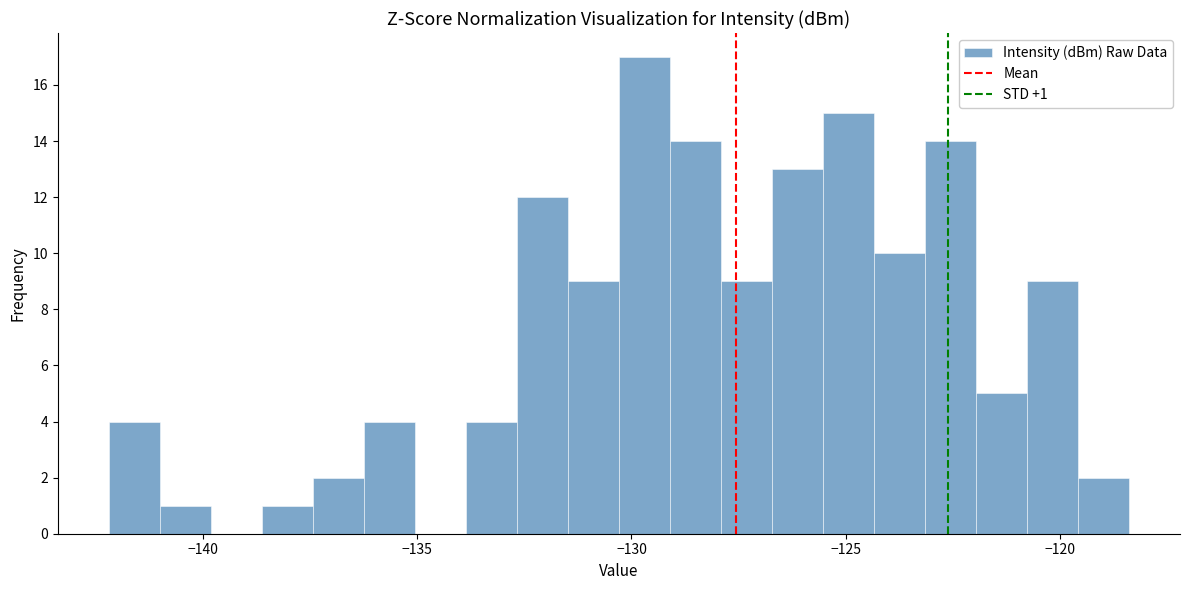

Around what value on the x-axis is the tallest bar? Give the approximate position of its centre, as read against the axis.

-129.5